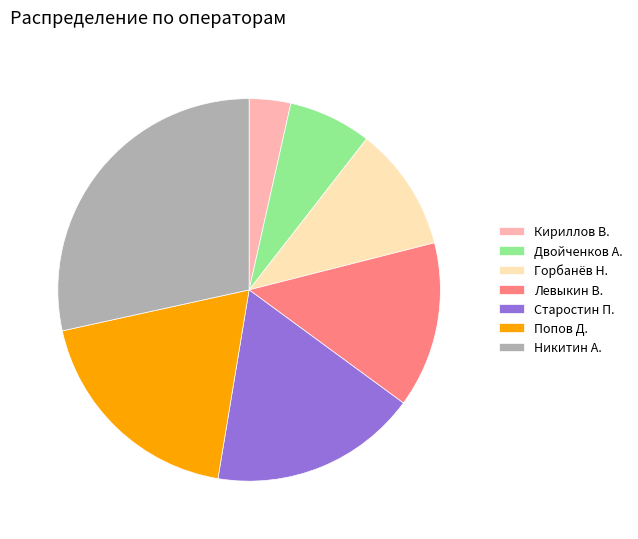

Do Никитин А. and Попов Д. together represent more than half of the pie?

No